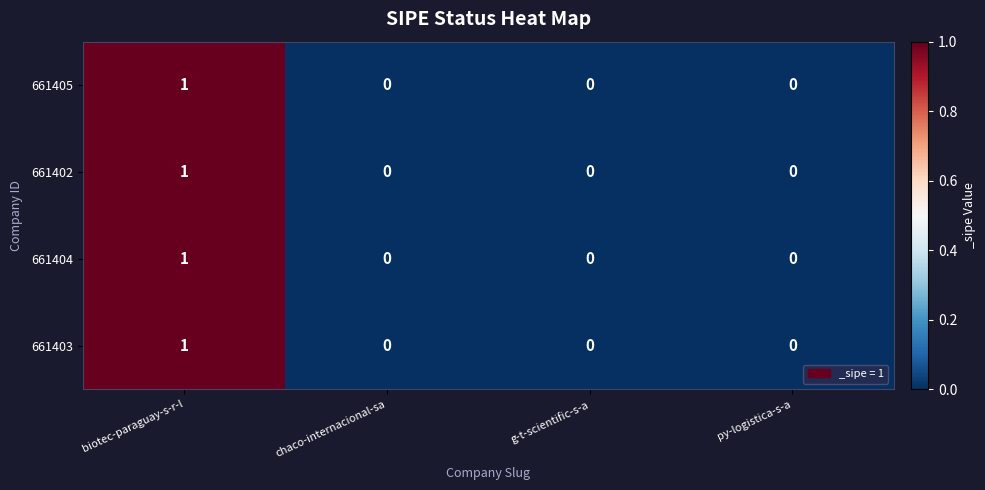

The 661404 series shows 0 at g-t-scientific-s-a. True or false?

True